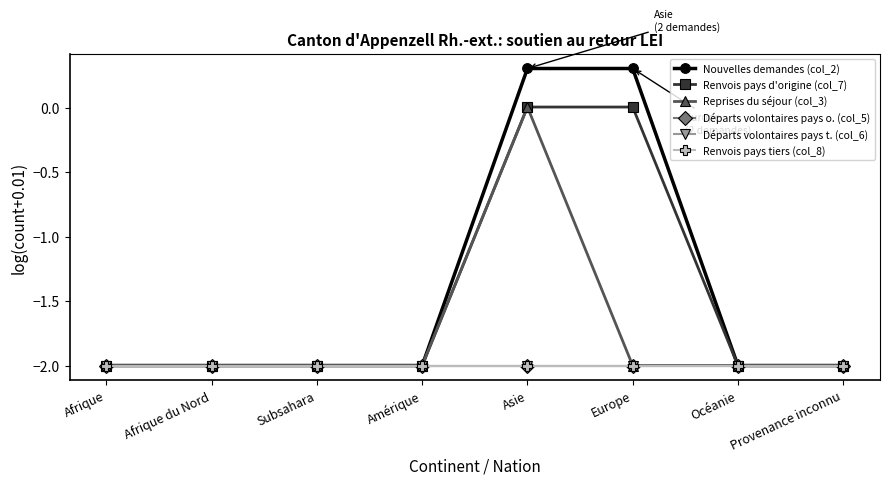

What is the label of the 3rd point from the left?

Subsahara